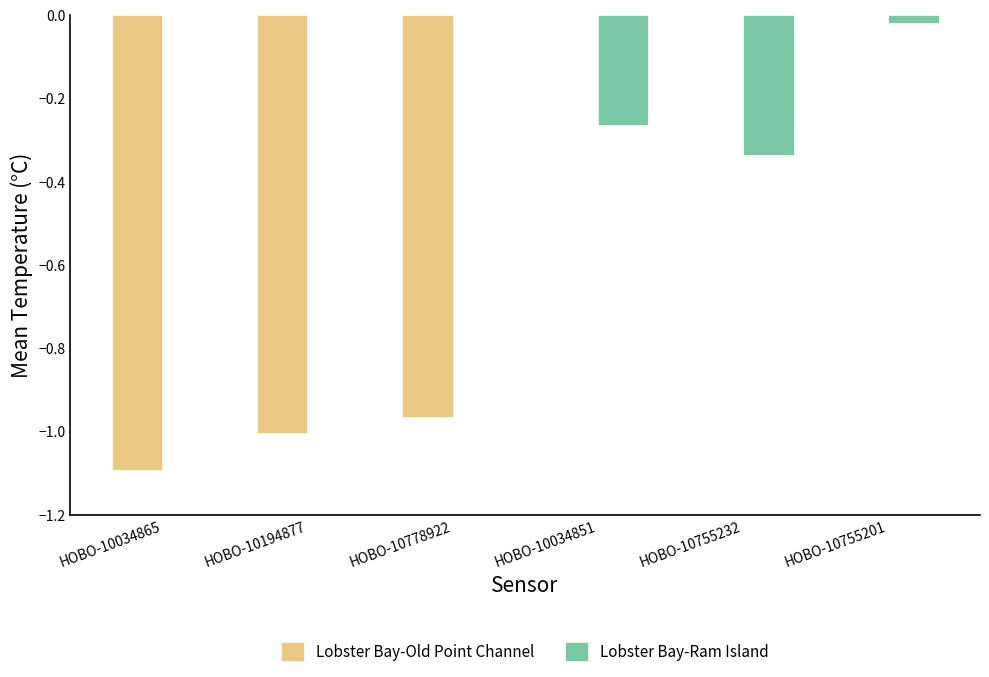

Which series changed the most between HOBO-10778922 and HOBO-10755201?

Lobster Bay-Old Point Channel